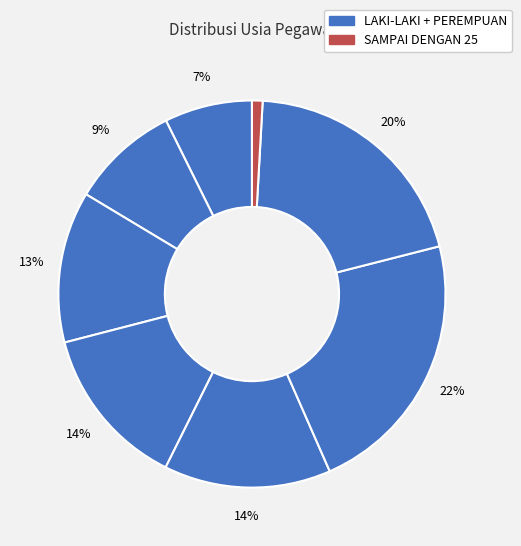

How many slices are in this pie chart?

8